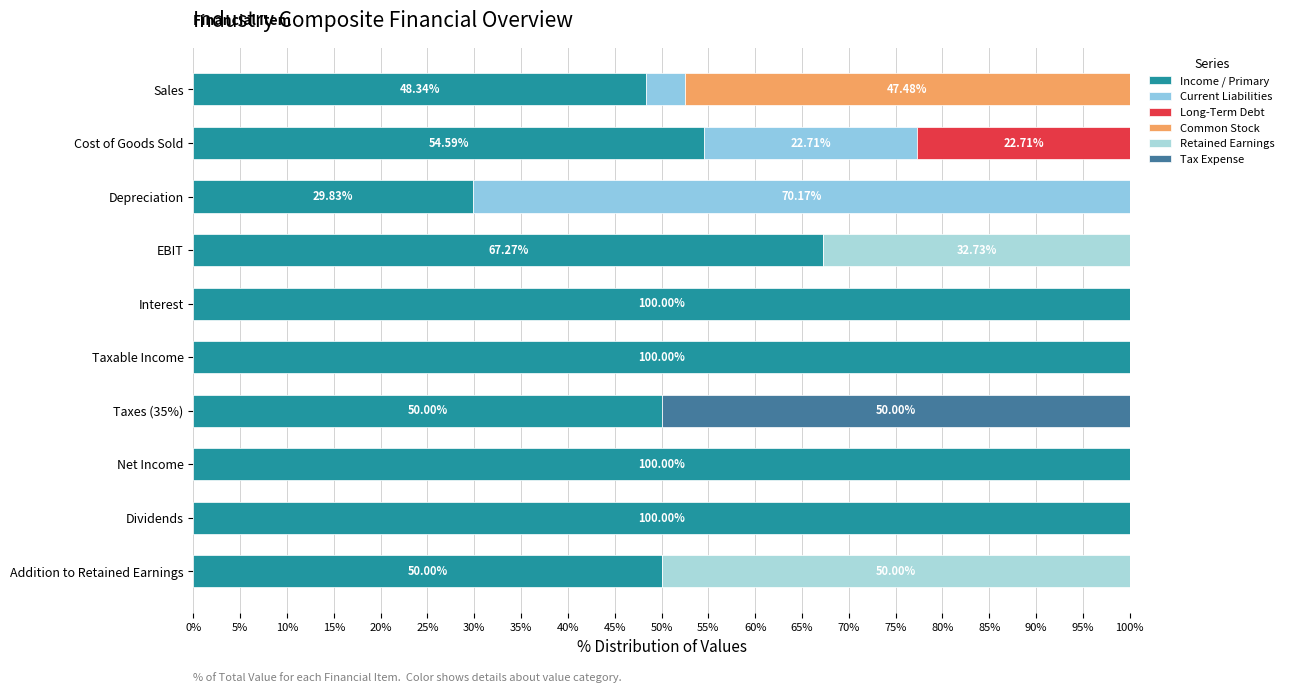

How many distinct data groups are displayed?

6